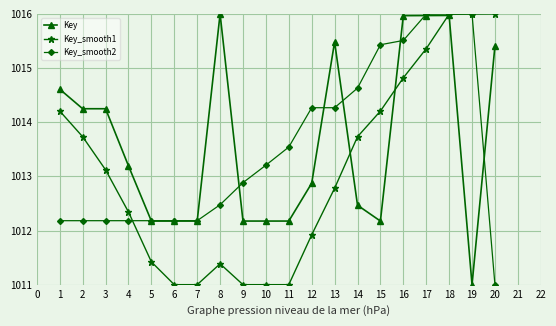

Where is Key nearest to the value 1013?

12